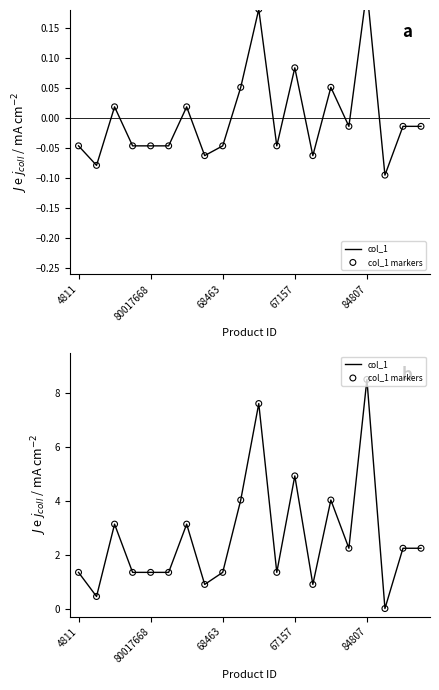

At how many categories does at least one series exceed 2?

10